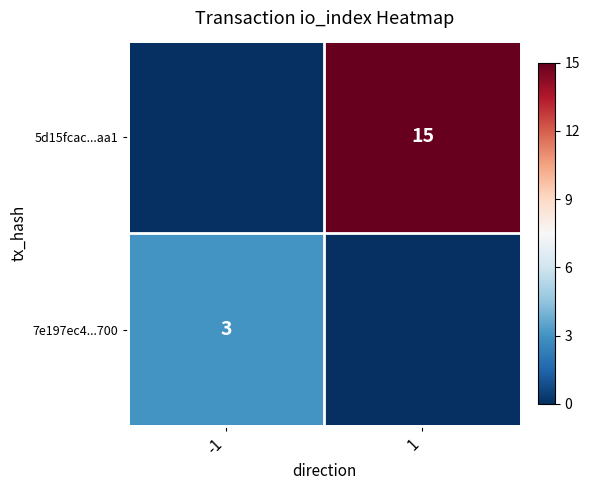

The value of 5d15fcac...aa1 at 1 is 15. True or false?

True